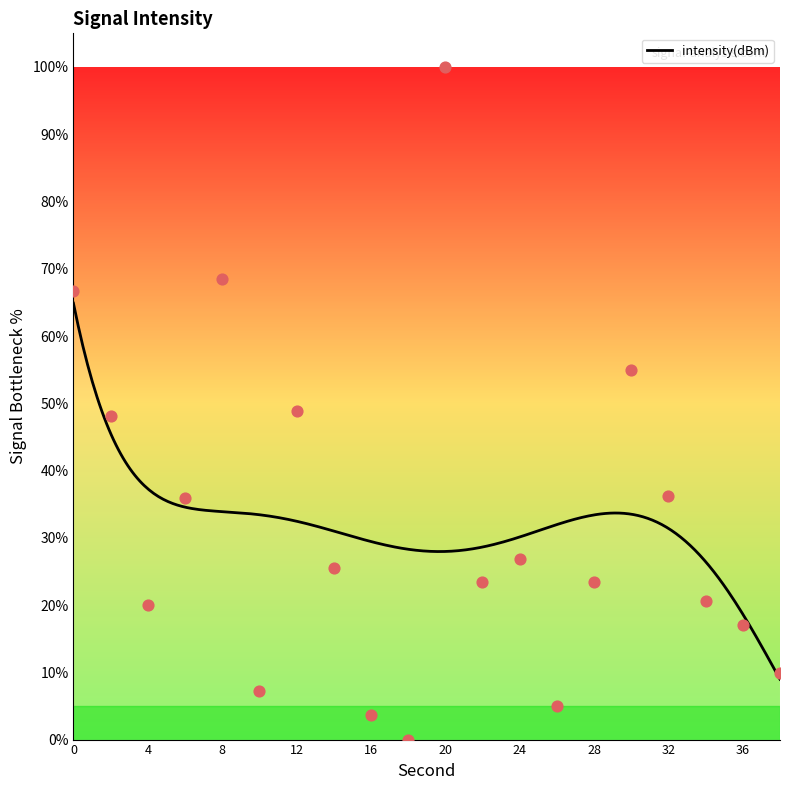

What is the change in value from 0 to 26?

-61.6